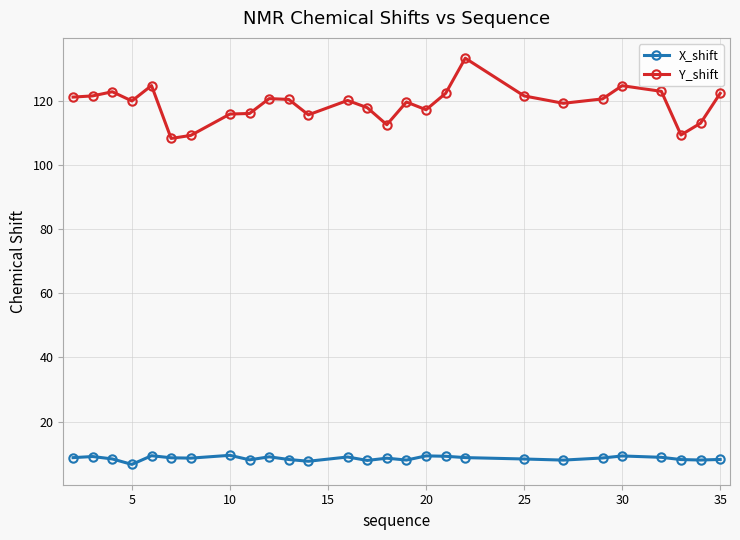

Which series has the largest total across all categories?

Y_shift